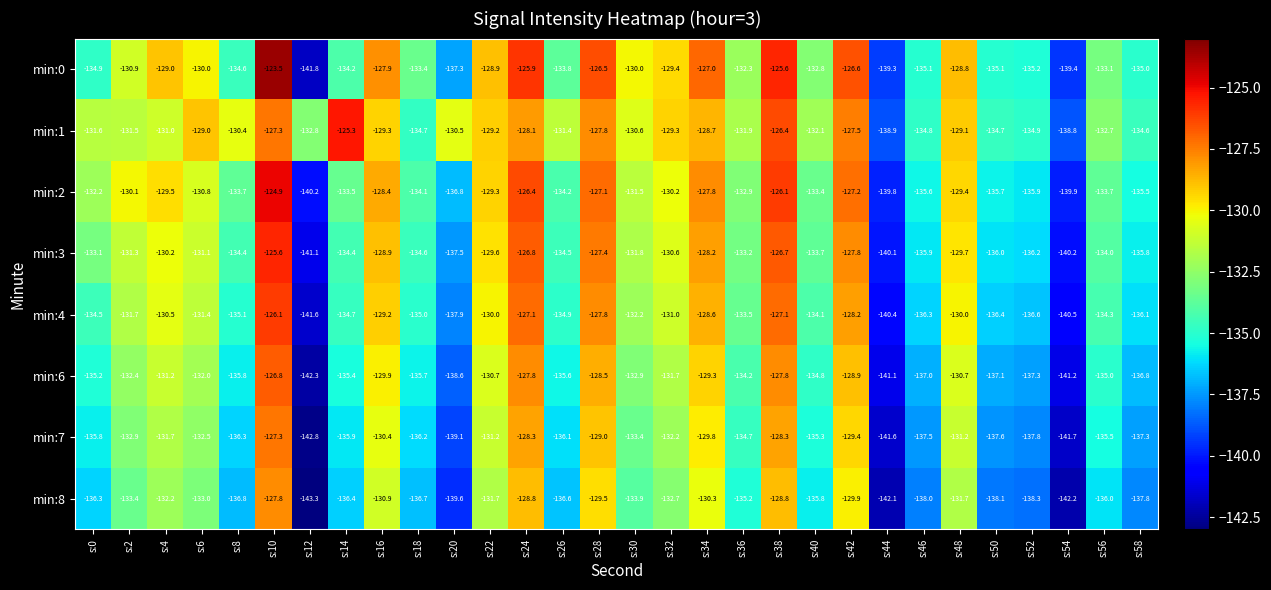

At which category is the sum across all series the highest?

s:10